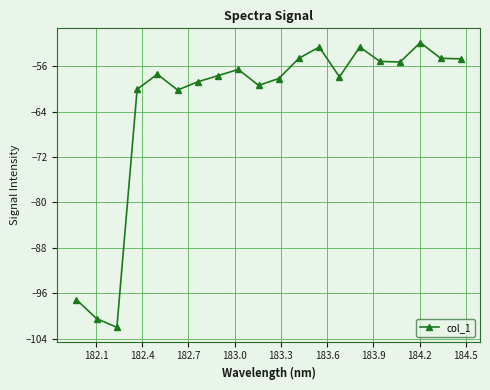

What is the maximum value shown in the chart?

-51.9